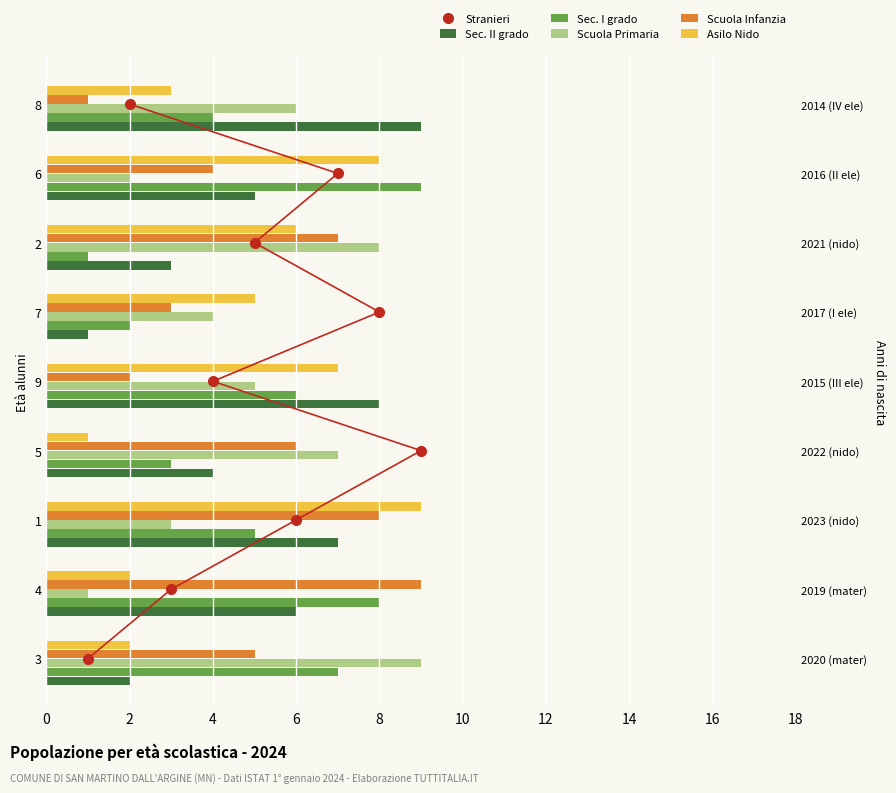

How many data points in Sec. II grado are less than 5?

4